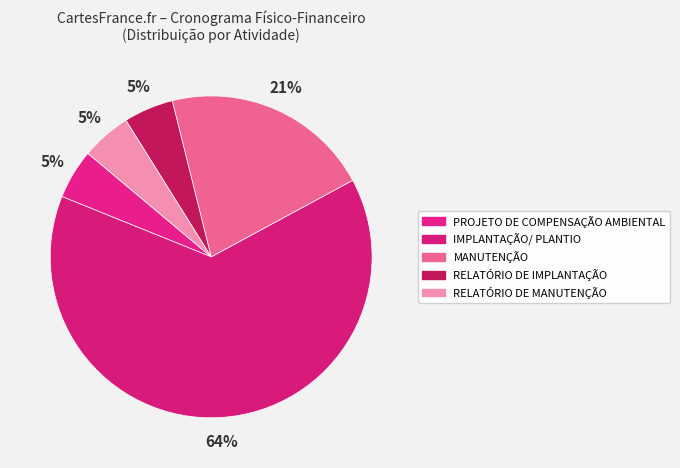

Count the number of slices in the pie.

5